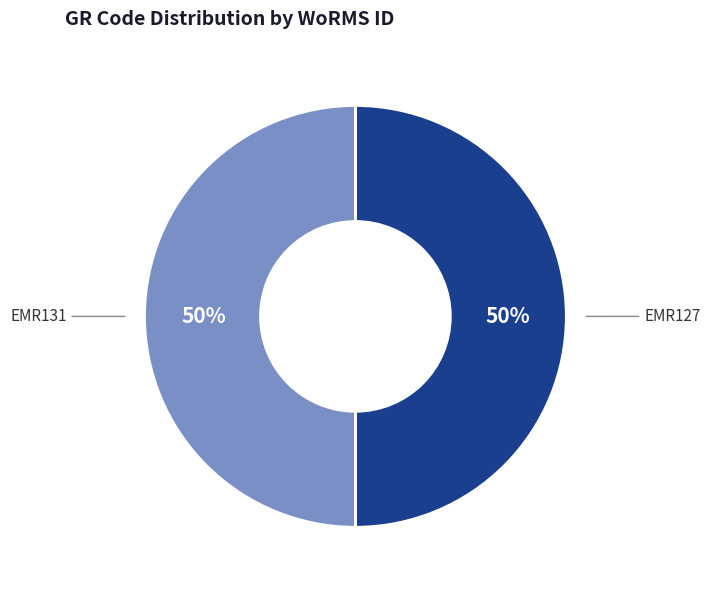

What percentage is the EMR131 slice, to the nearest percent?

50%